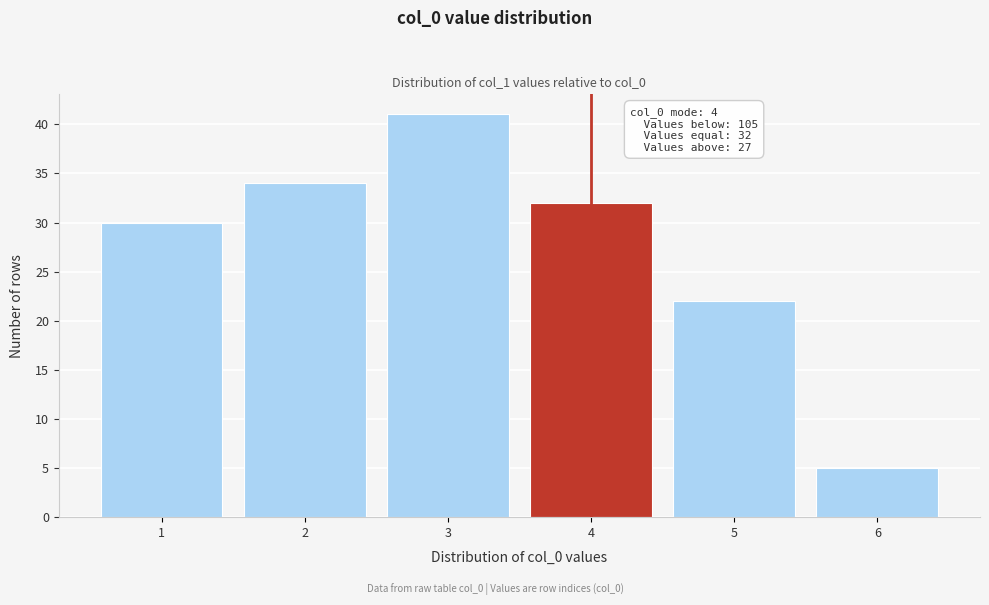

Reading left to right, extract all data points from this chart.

1=30	2=34	3=41	4=32	5=22	6=5